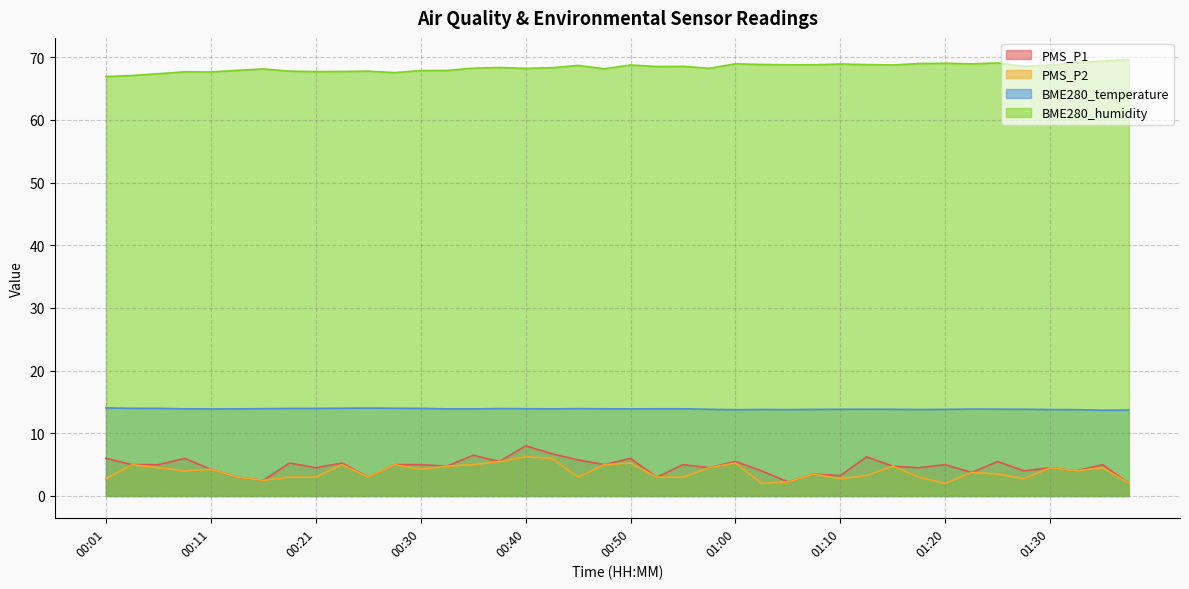

At which category does PMS_P2 reach its first local valley?

00:08